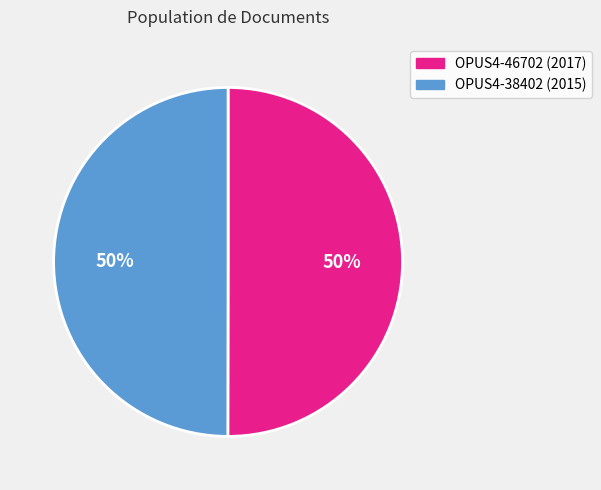

How many slices are in this pie chart?

2